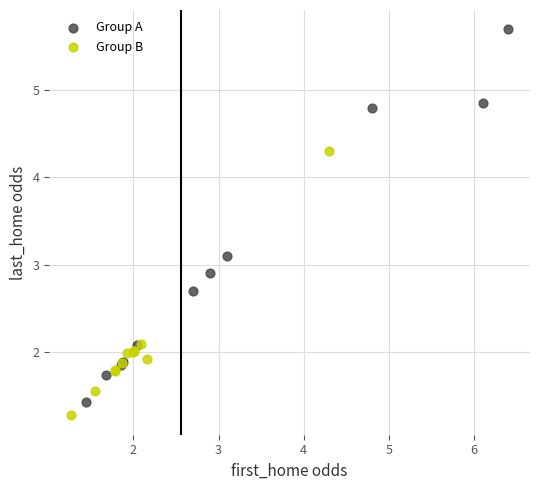

Which series has the largest Y range (max minus min)?

Group A